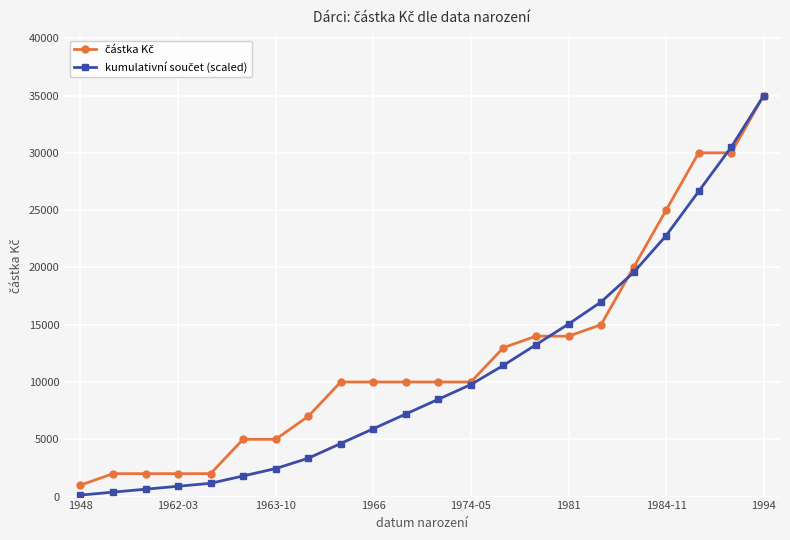

How many lines are shown in the chart?

2